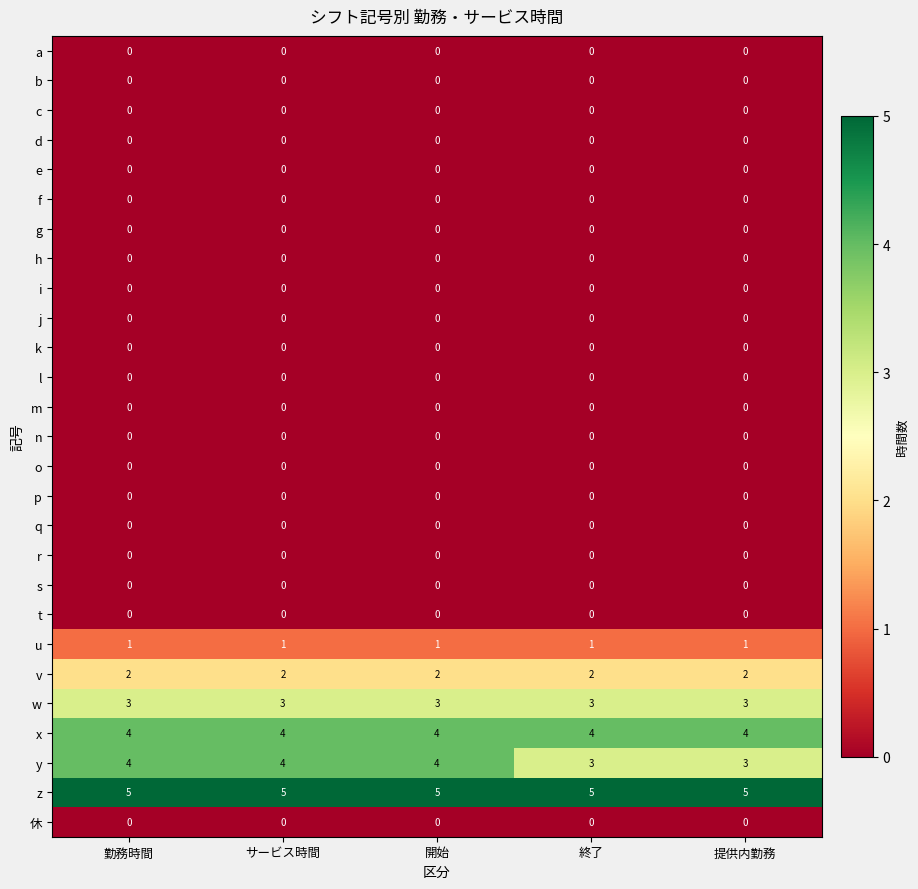

The value of e at 提供内勤務 is 0. True or false?

True